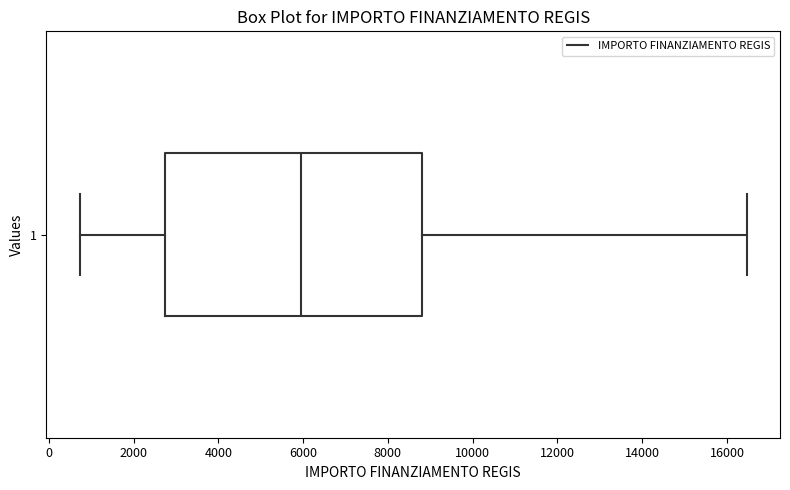

Transcribe this box plot: give where the median line is, the range the box spans, and where the two whiskers end, as read against the x-axis. The values are not printed on the chart, so give them approximately, as read against the axis.

median 6000, box 2800 to 8800, whiskers 800 to 16400